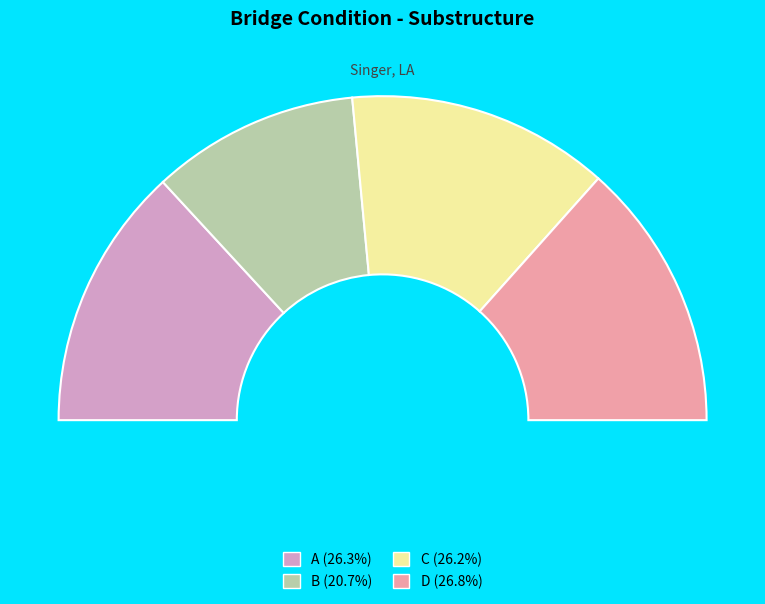

Combined, what portion of the pie is A and D?

53.1%